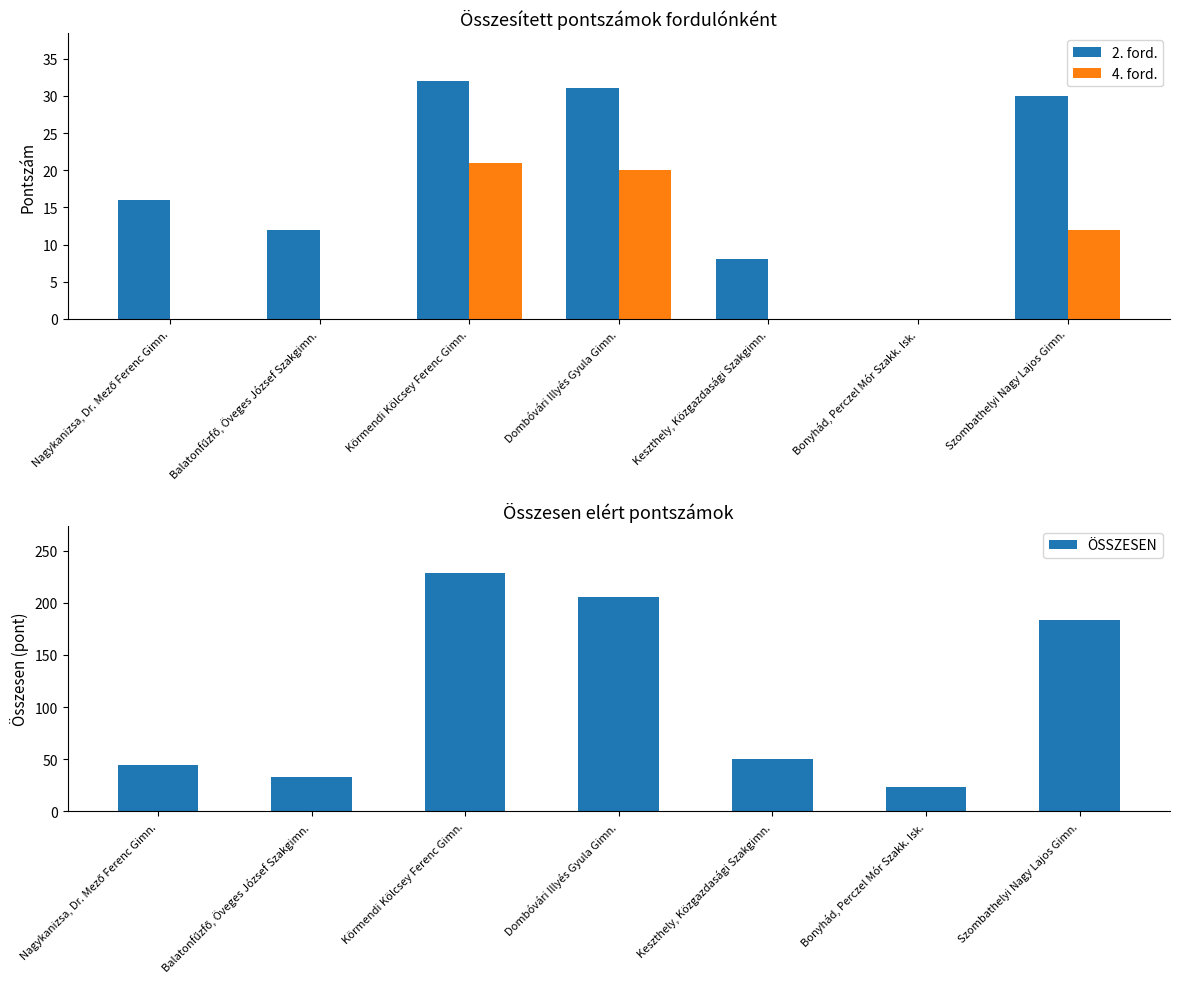

Rank the series by their maximum value, from highest to lowest.

ÖSSZESEN, 2. ford., 4. ford.